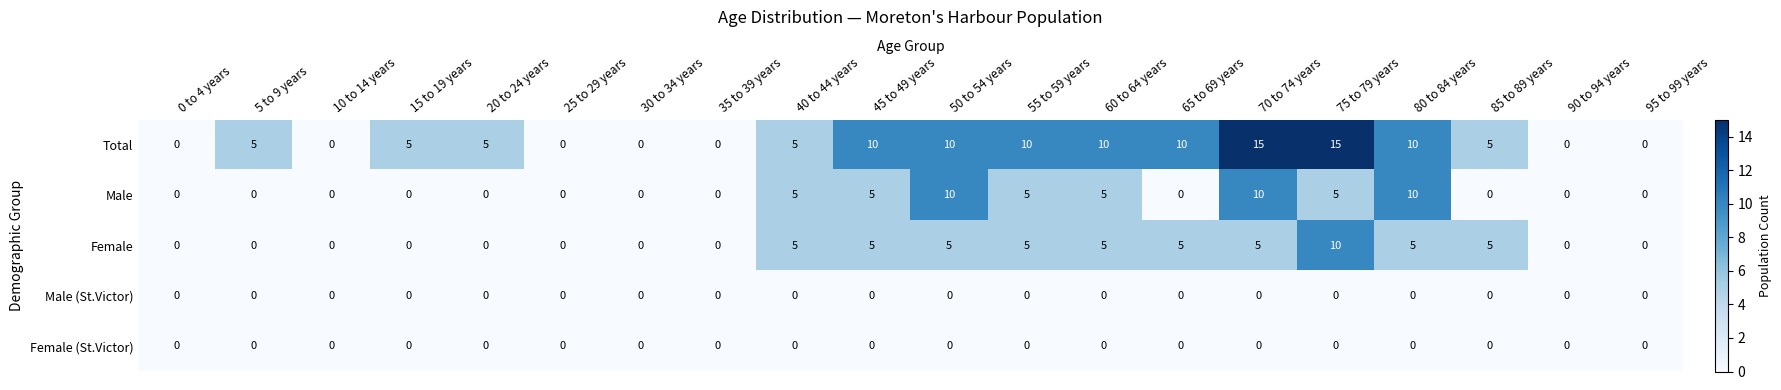

Which series has the largest total across all categories?

Total